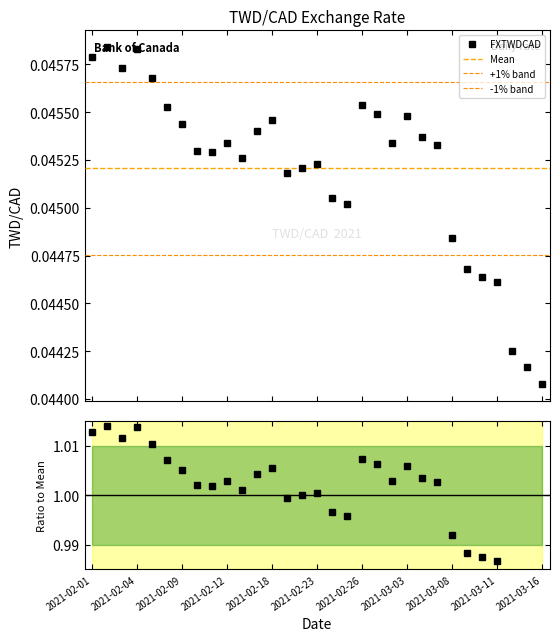

Reading left to right, list all the values displayed in this chart.

2021-02-01=0.0	2021-02-02=0.0	2021-02-03=0.0	2021-02-04=0.0	2021-02-05=0.0	2021-02-08=0.0	2021-02-09=0.0	2021-02-10=0.0	2021-02-11=0.0	2021-02-12=0.0	2021-02-16=0.0	2021-02-17=0.0	2021-02-18=0.0	2021-02-19=0.0	2021-02-22=0.0	2021-02-23=0.0	2021-02-24=0.0	2021-02-25=0.0	2021-02-26=0.0	2021-03-01=0.0	2021-03-02=0.0	2021-03-03=0.0	2021-03-04=0.0	2021-03-05=0.0	2021-03-08=0.0	2021-03-09=0.0	2021-03-10=0.0	2021-03-11=0.0	2021-03-12=0.0	2021-03-15=0.0	2021-03-16=0.0